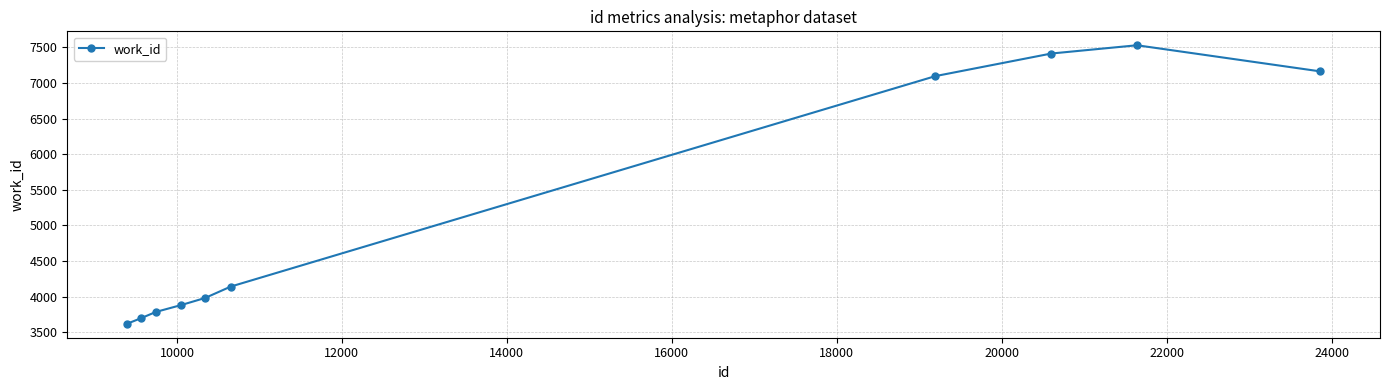

What is the average value?

5231